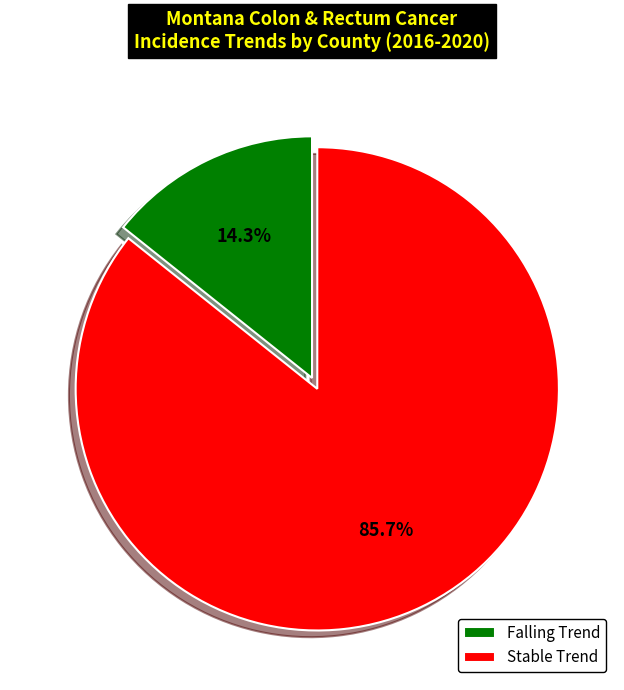

Which slice represents more than half of the pie?

Stable Trend